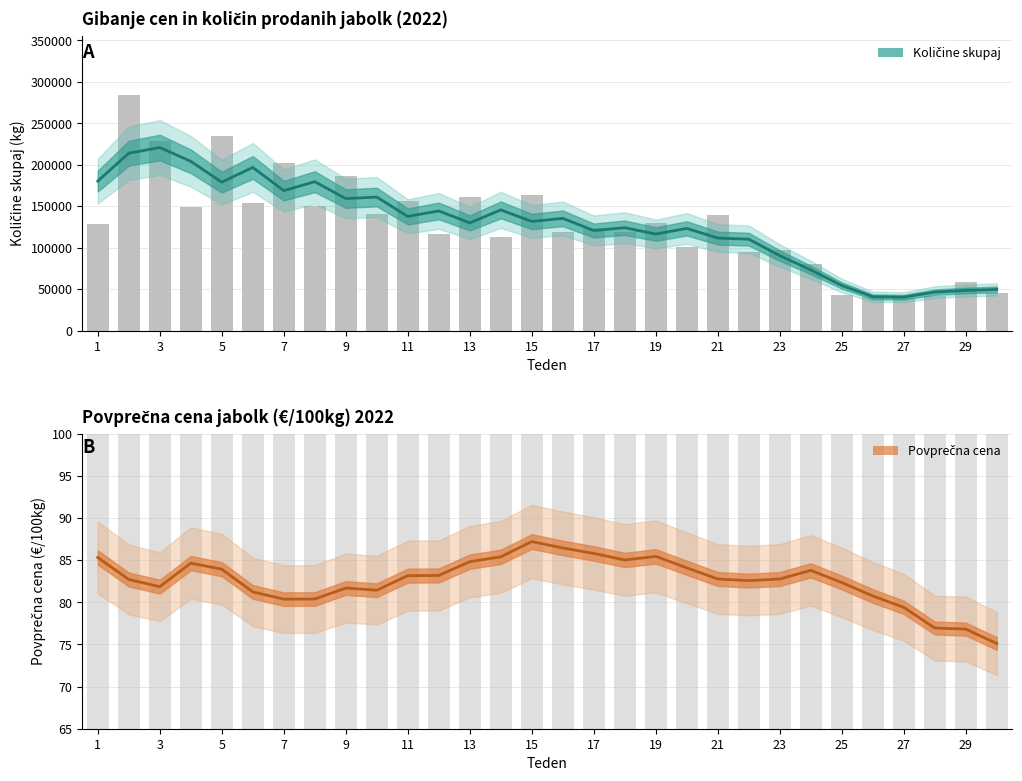

What is the value of the Količine skupaj bar at the 20th from the left?

101093.0